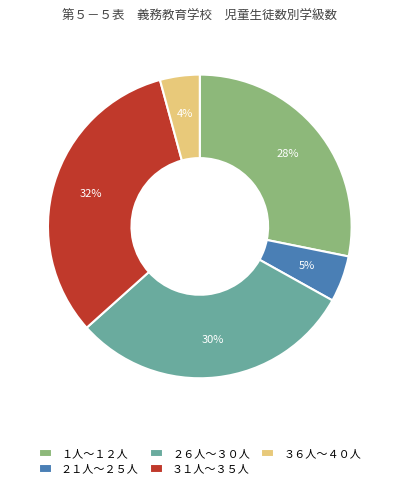

True or false: ２６人～３０人 accounts for 30% of the total.

True